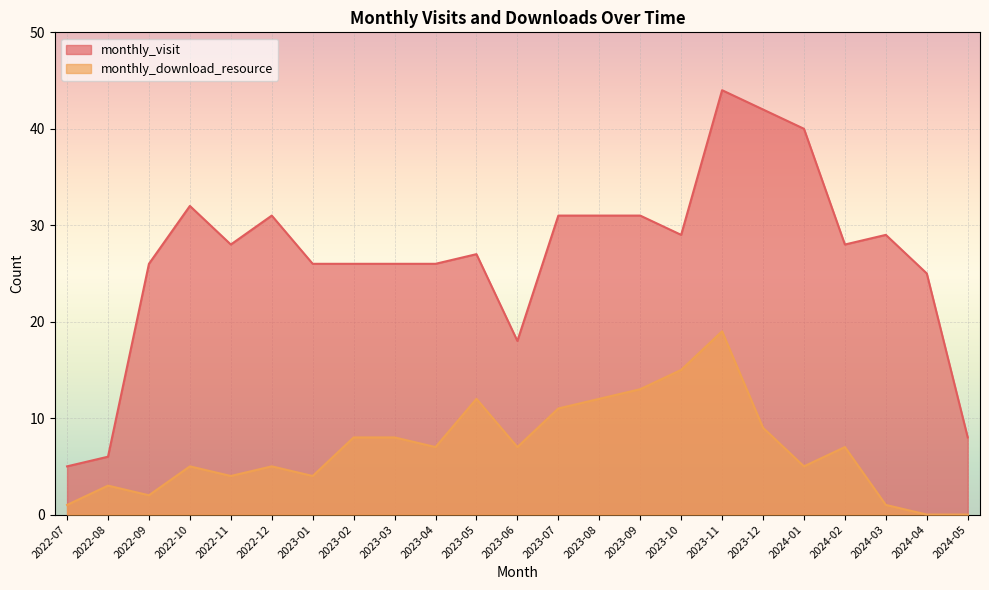

Which label corresponds to the largest value in the chart?

2023-11